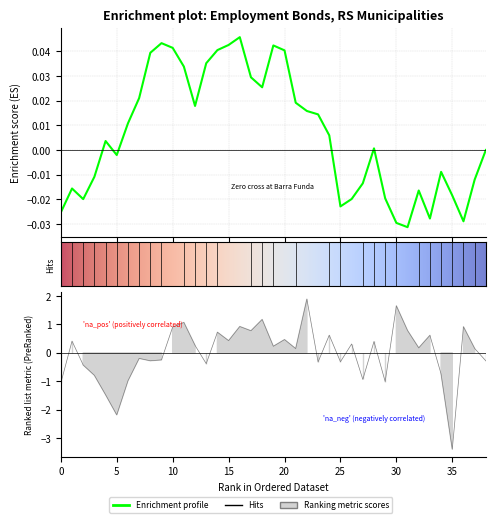

The chart shows a value of 0.2 at 37. True or false?

True